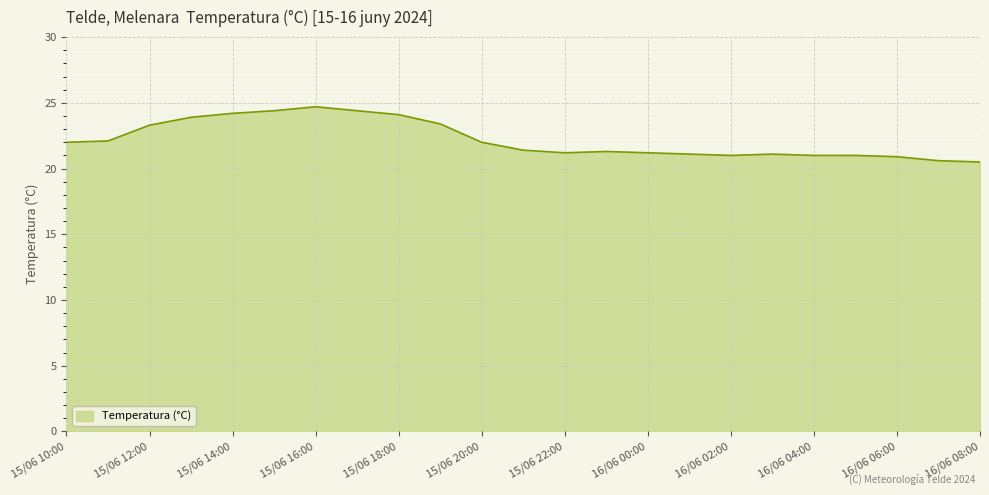

What is the minimum value shown in the chart?

20.5